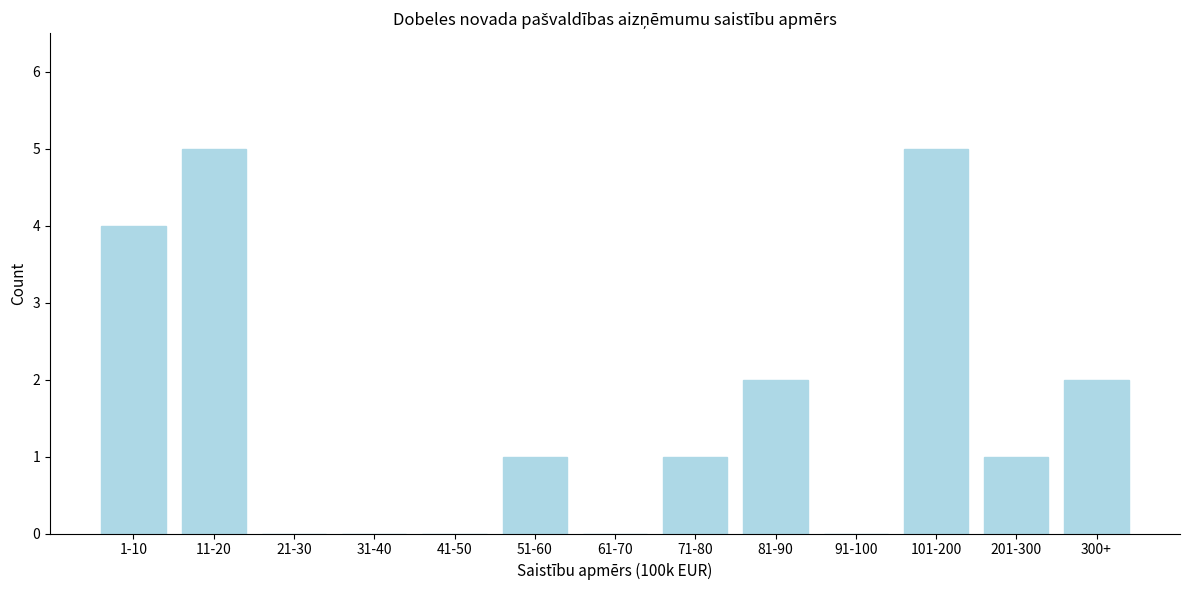

Reading right to left, list all the values displayed in this chart.

300+=2	201-300=1	101-200=5	91-100=0	81-90=2	71-80=1	61-70=0	51-60=1	41-50=0	31-40=0	21-30=0	11-20=5	1-10=4